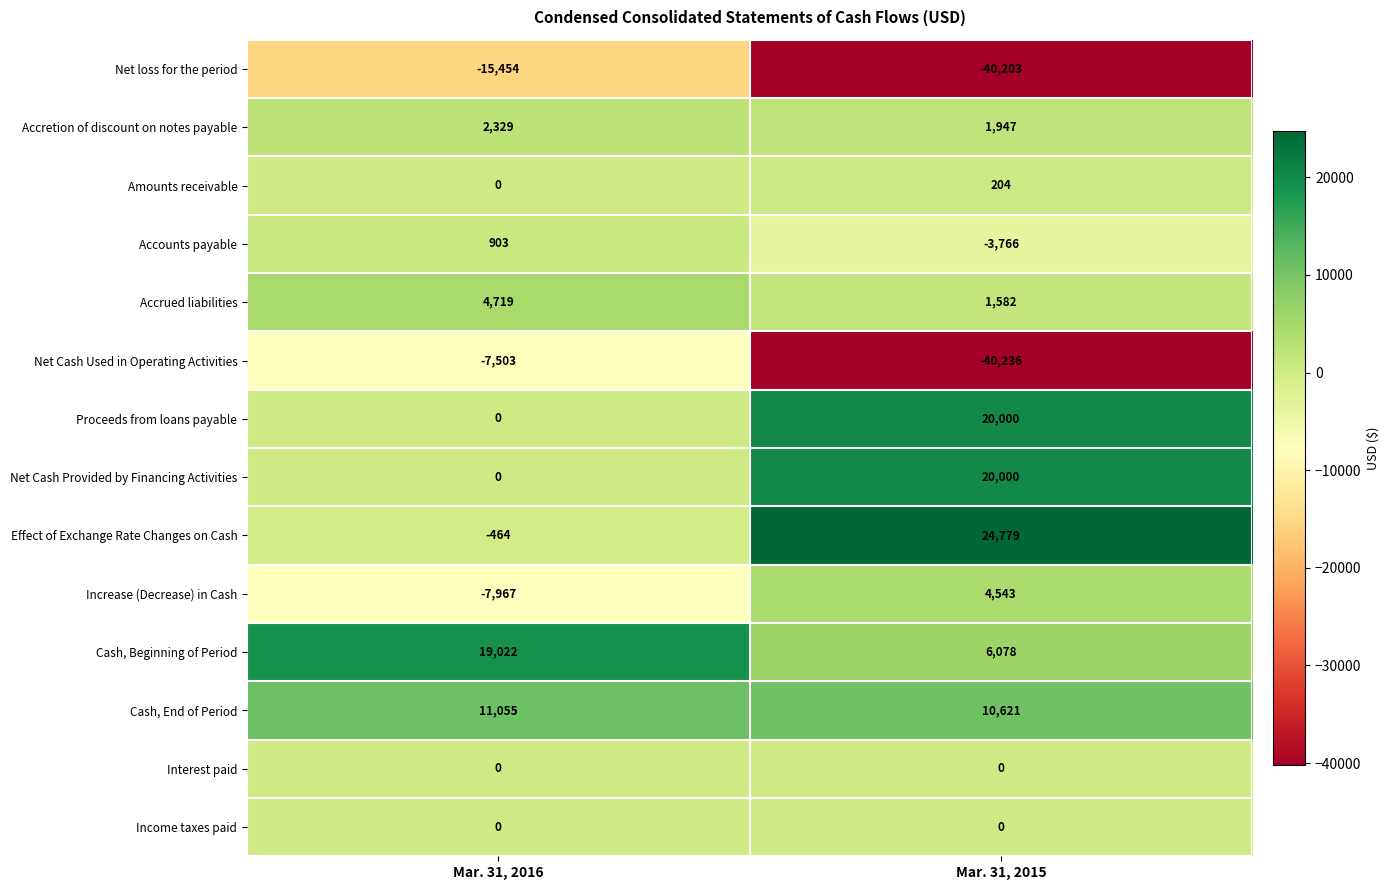

What value does the Amounts receivable series have at Mar. 31, 2015, to the nearest 10?

200